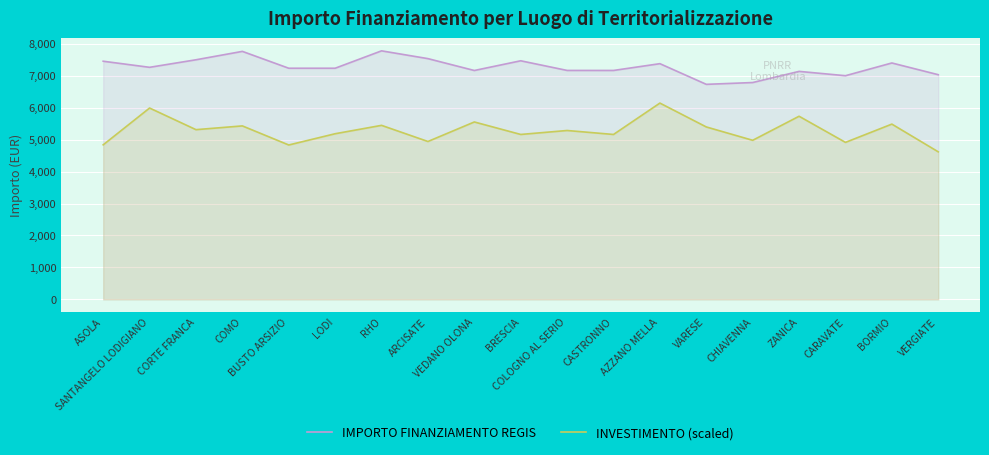

The IMPORTO FINANZIAMENTO REGIS series shows 7259.5 at SANTANGELO LODIGIANO. True or false?

True